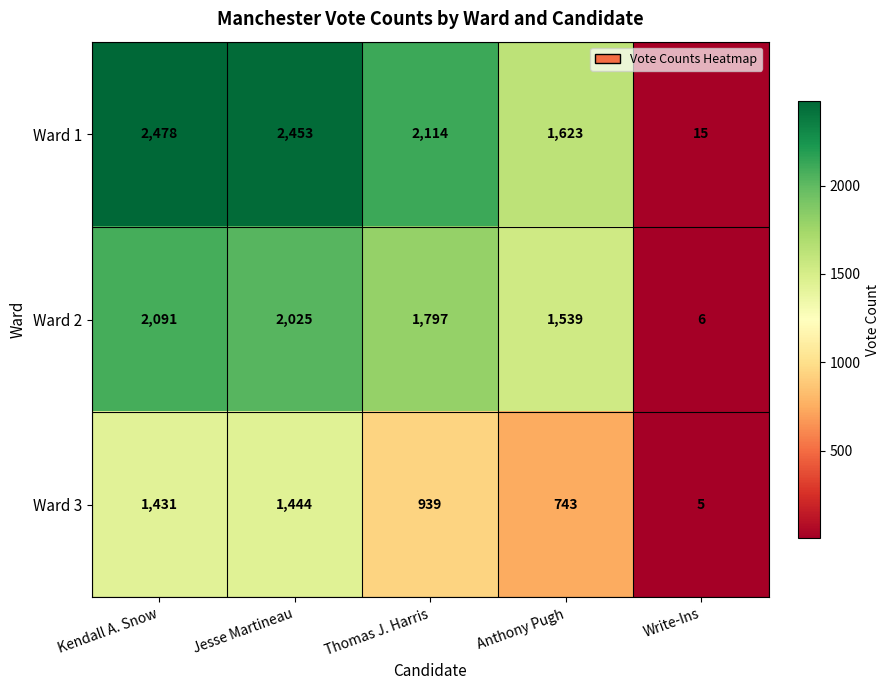

How many data points does each series have?

5